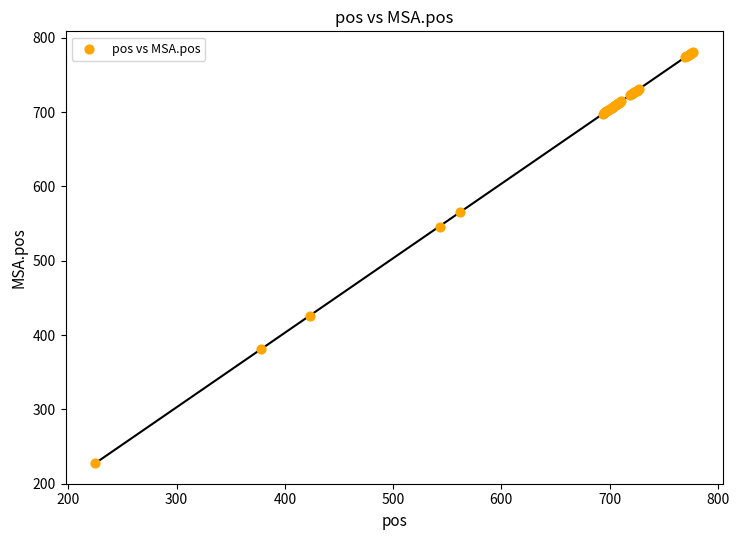

What Y value in the scatter plot is closest to 504?

546